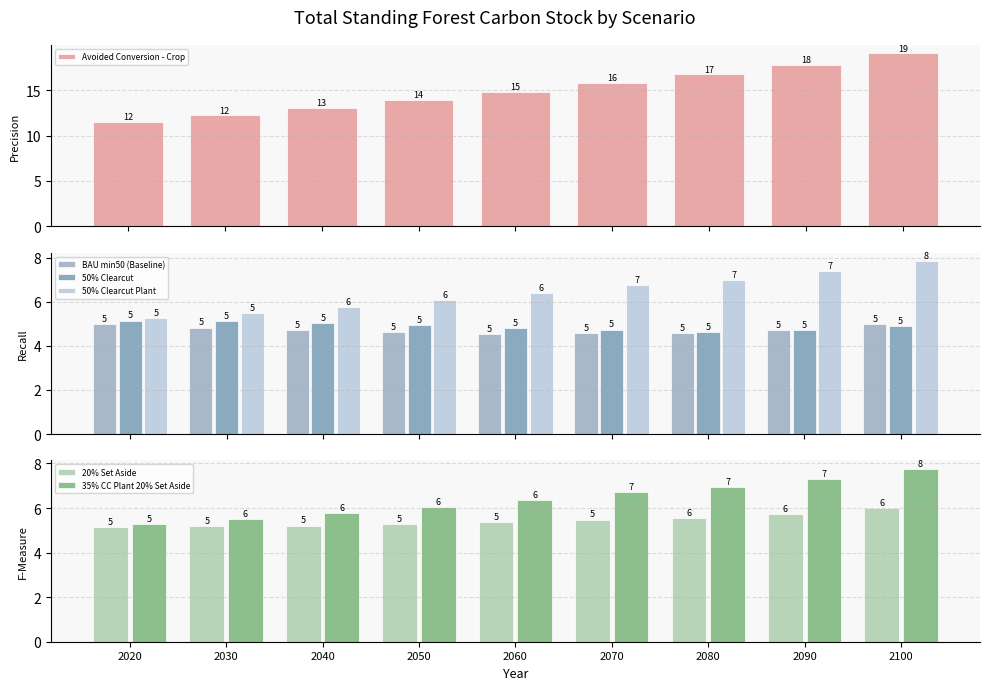

What is the sum of the 50% Clearcut values at 2060 and 2030?

9.9